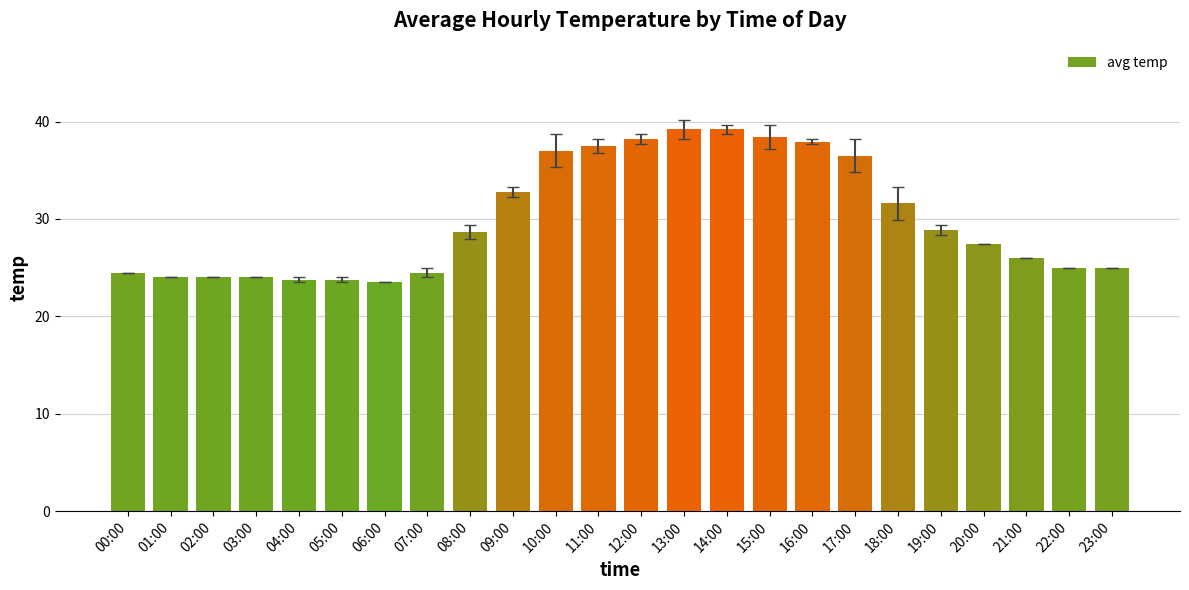

Is it true that the value at 13:00 is 63.4?

False